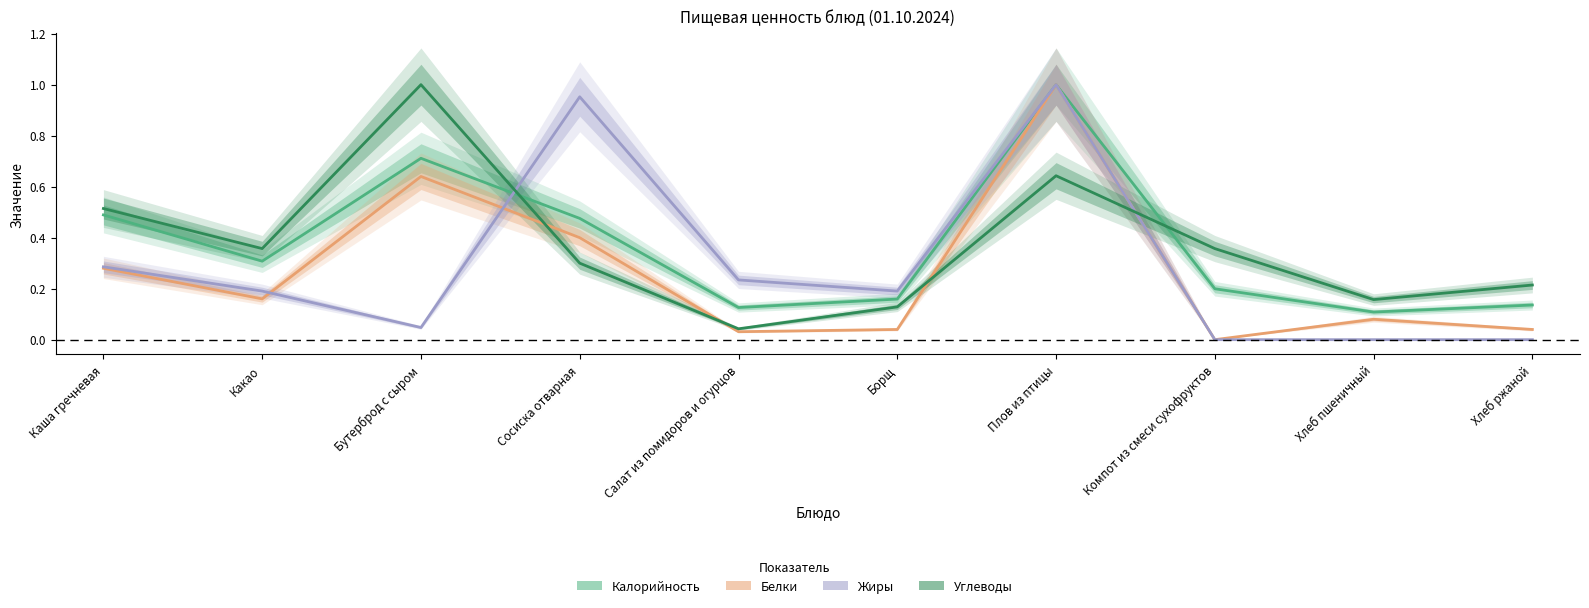

In Калорийность, how many points are higher than both neighbors (excluding endpoints)?

2